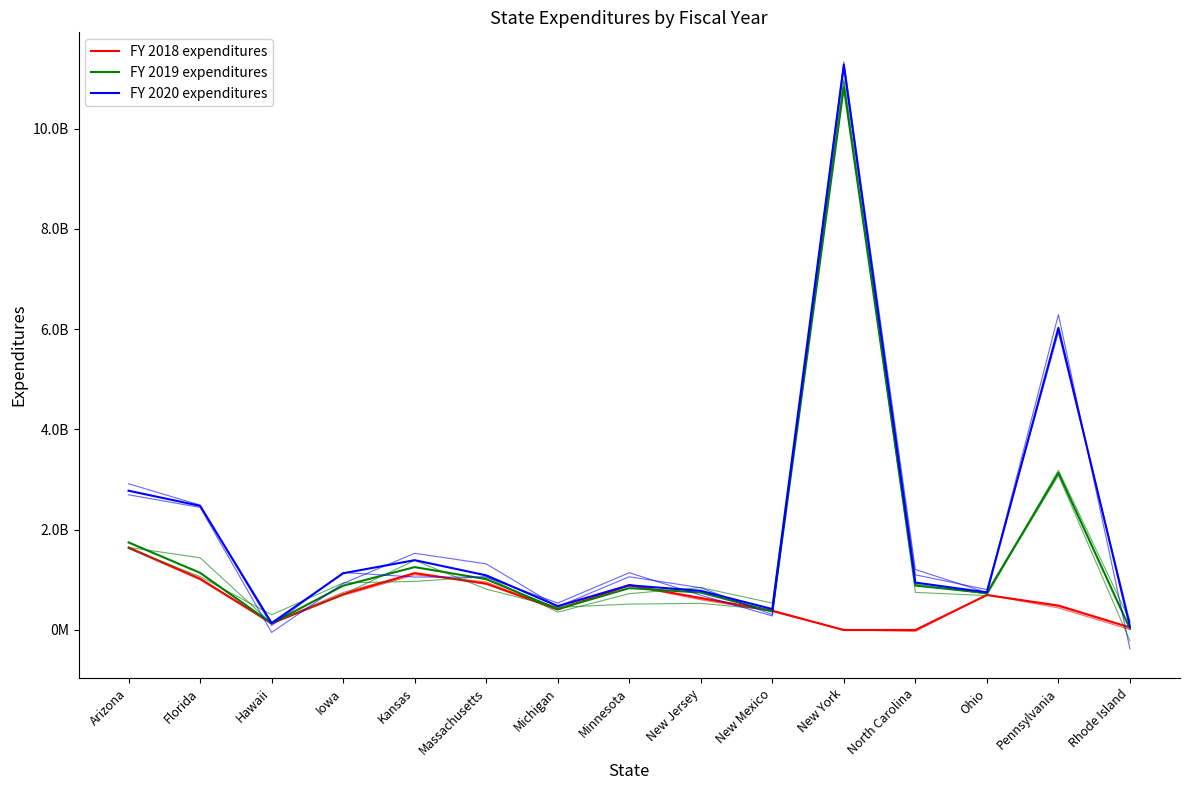

What are all the series names shown in the legend?

FY 2018 expenditures, FY 2019 expenditures, FY 2020 expenditures